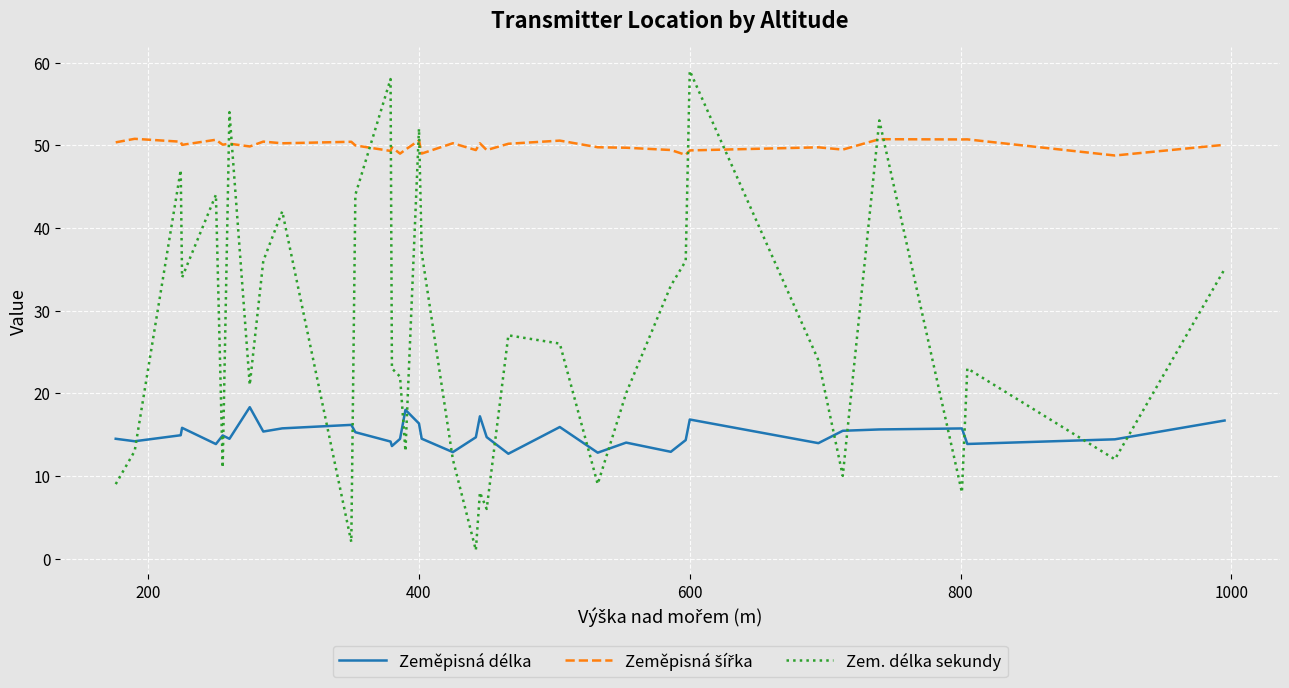

What is the difference between the maximum and minimum values in the Zeměpisná délka series?

5.6